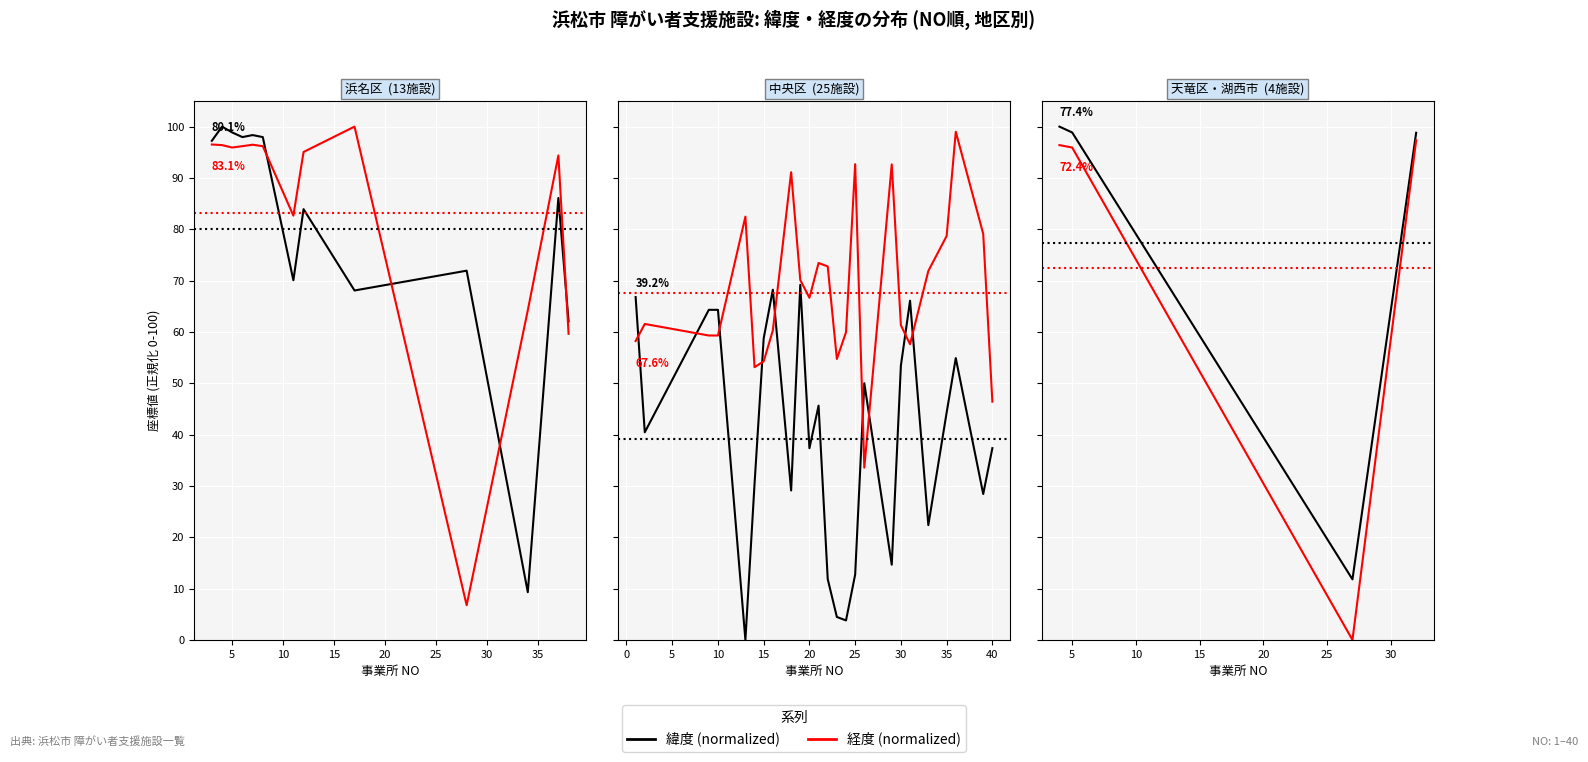

What is the total value across all series at 5?

194.8